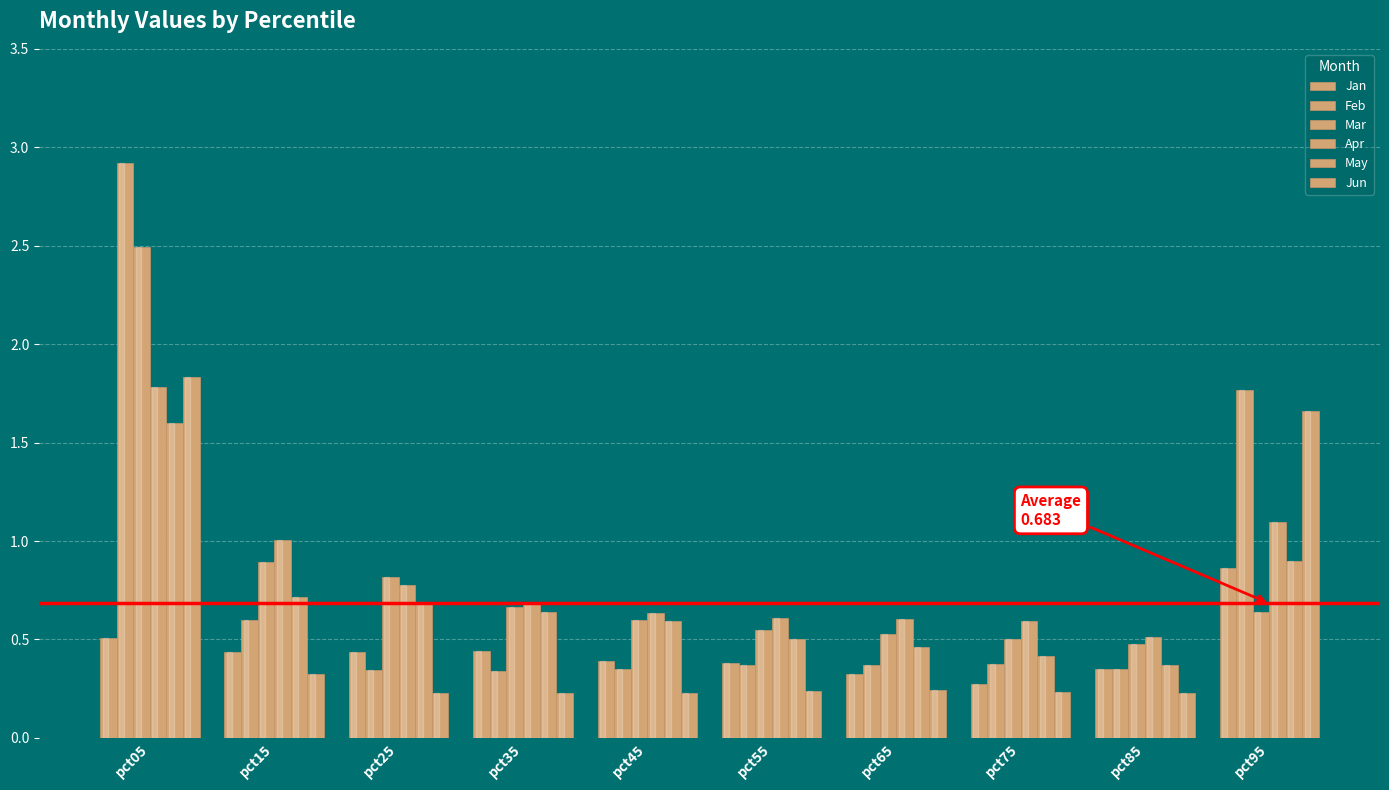

Reading left to right, what are all the values shown in this chart?

Jan: 0.5	0.4	0.4	0.4	0.4	0.4	0.3	0.3	0.3	0.9
Feb: 2.9	0.6	0.3	0.3	0.4	0.4	0.4	0.4	0.4	1.8
Mar: 2.5	0.9	0.8	0.7	0.6	0.5	0.5	0.5	0.5	0.6
Apr: 1.8	1.0	0.8	0.7	0.6	0.6	0.6	0.6	0.5	1.1
May: 1.6	0.7	0.7	0.6	0.6	0.5	0.5	0.4	0.4	0.9
Jun: 1.8	0.3	0.2	0.2	0.2	0.2	0.2	0.2	0.2	1.7